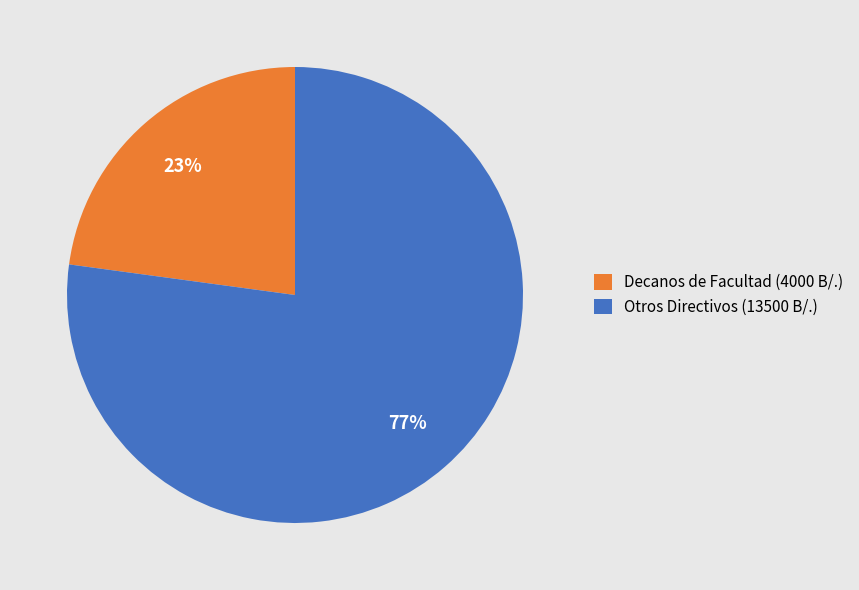

Do Decanos de Facultad (4000 B/.) and Otros Directivos (13500 B/.) together represent more than half of the pie?

Yes